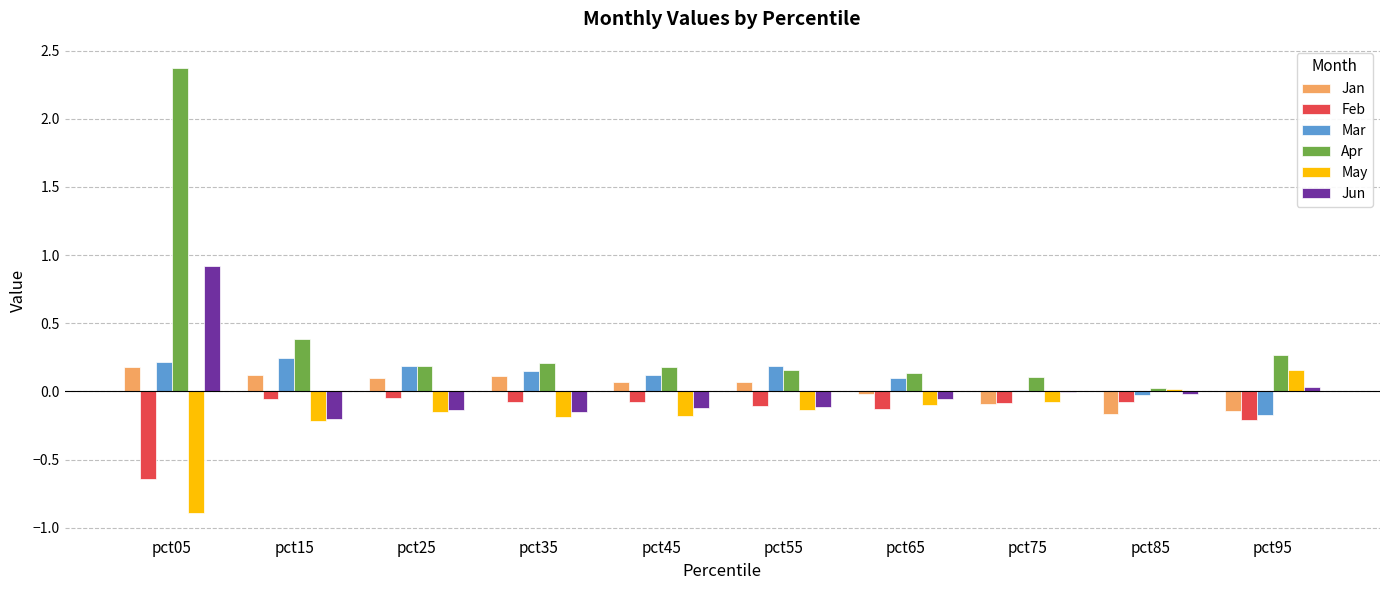

What is the maximum value shown in the chart?

2.4